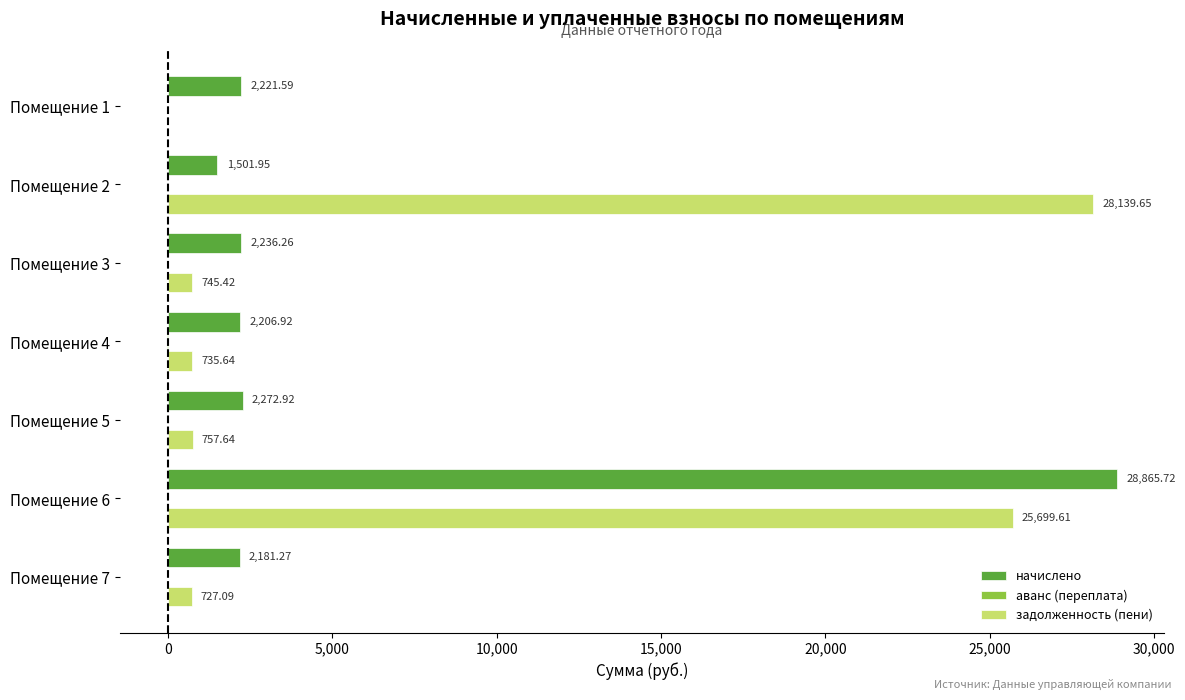

At which category is the sum across all series the highest?

Помещение 6